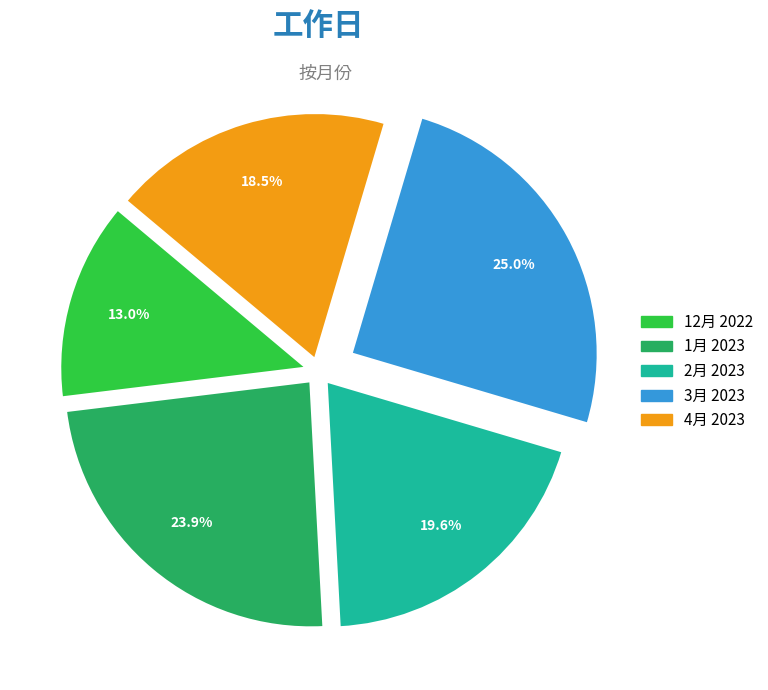

To the nearest percent, what is the average slice percentage?

20%